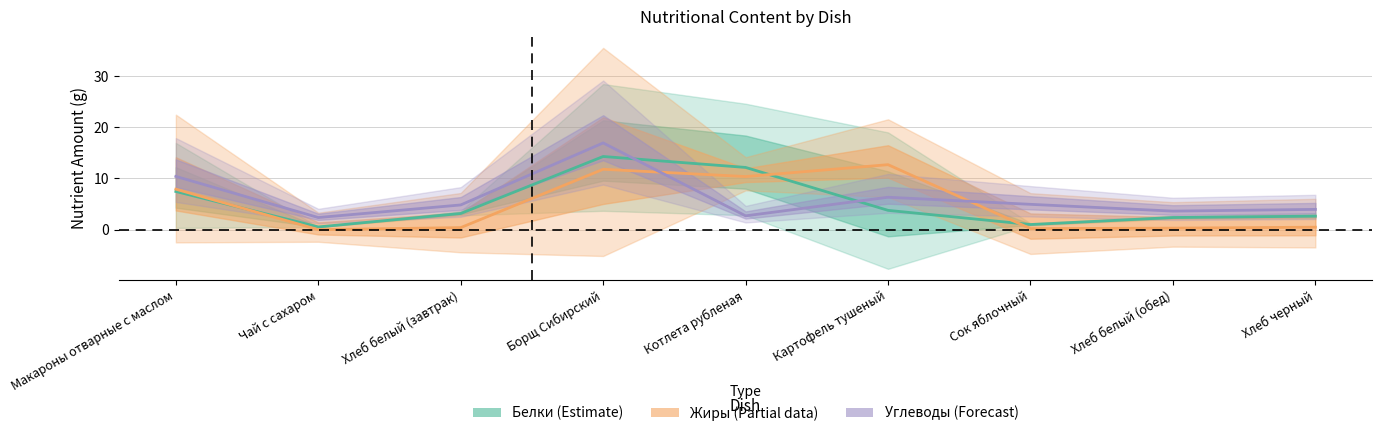

At how many categories does at least one series exceed 0?

9